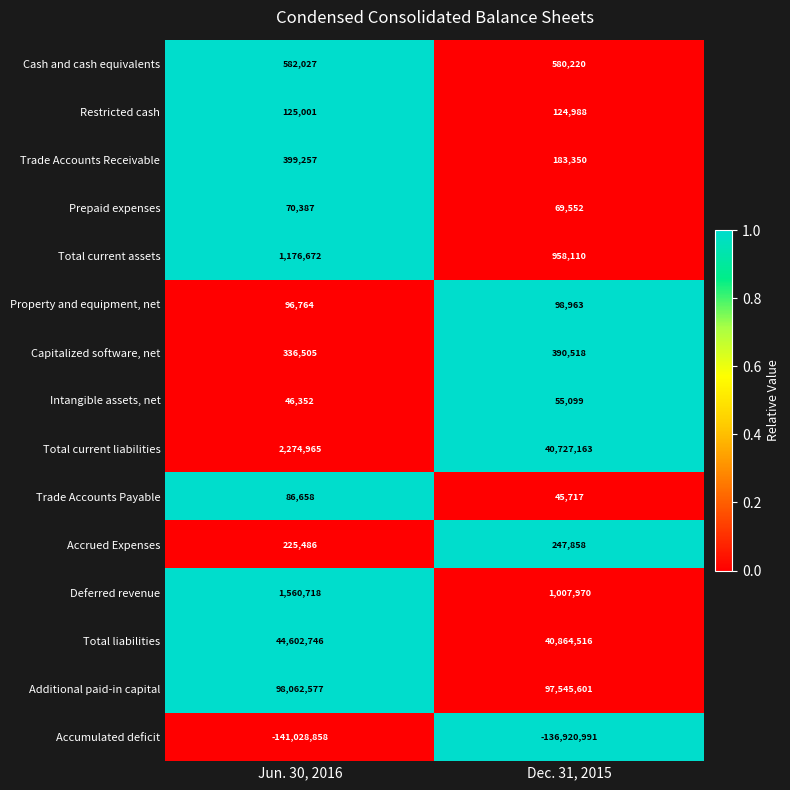

Reading left to right, extract all data points from this chart.

Cash and cash equivalents: Jun. 30, 2016=582027	Dec. 31, 2015=580220
Restricted cash: Jun. 30, 2016=125001	Dec. 31, 2015=124988
Trade Accounts Receivable: Jun. 30, 2016=399257	Dec. 31, 2015=183350
Prepaid expenses: Jun. 30, 2016=70387	Dec. 31, 2015=69552
Total current assets: Jun. 30, 2016=1176672	Dec. 31, 2015=958110
Property and equipment, net: Jun. 30, 2016=96764	Dec. 31, 2015=98963
Capitalized software, net: Jun. 30, 2016=336505	Dec. 31, 2015=390518
Intangible assets, net: Jun. 30, 2016=46352	Dec. 31, 2015=55099
Total current liabilities: Jun. 30, 2016=2274965	Dec. 31, 2015=40727163
Trade Accounts Payable: Jun. 30, 2016=86658	Dec. 31, 2015=45717
Accrued Expenses: Jun. 30, 2016=225486	Dec. 31, 2015=247858
Deferred revenue: Jun. 30, 2016=1560718	Dec. 31, 2015=1007970
Total liabilities: Jun. 30, 2016=44602746	Dec. 31, 2015=40864516
Additional paid-in capital: Jun. 30, 2016=98062577	Dec. 31, 2015=97545601
Accumulated deficit: Jun. 30, 2016=-141028858	Dec. 31, 2015=-136920991